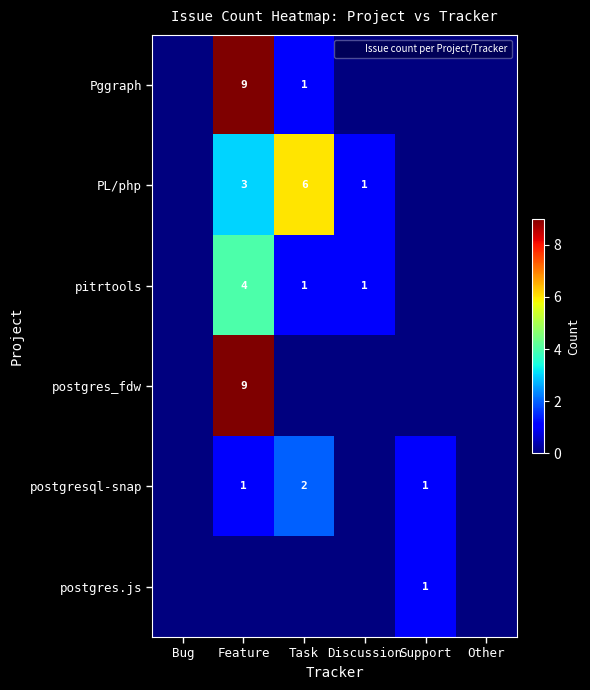

What is the difference between the maximum and minimum values in the postgres_fdw series?

9